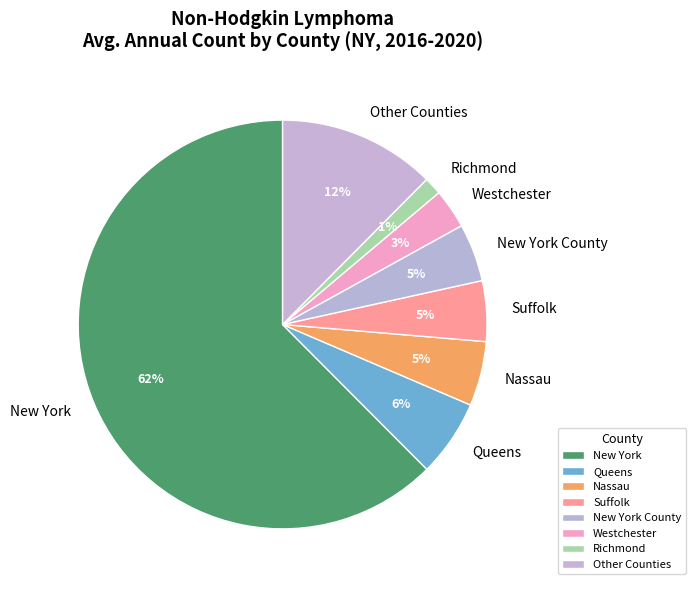

Between New York and Other Counties, which is larger?

New York